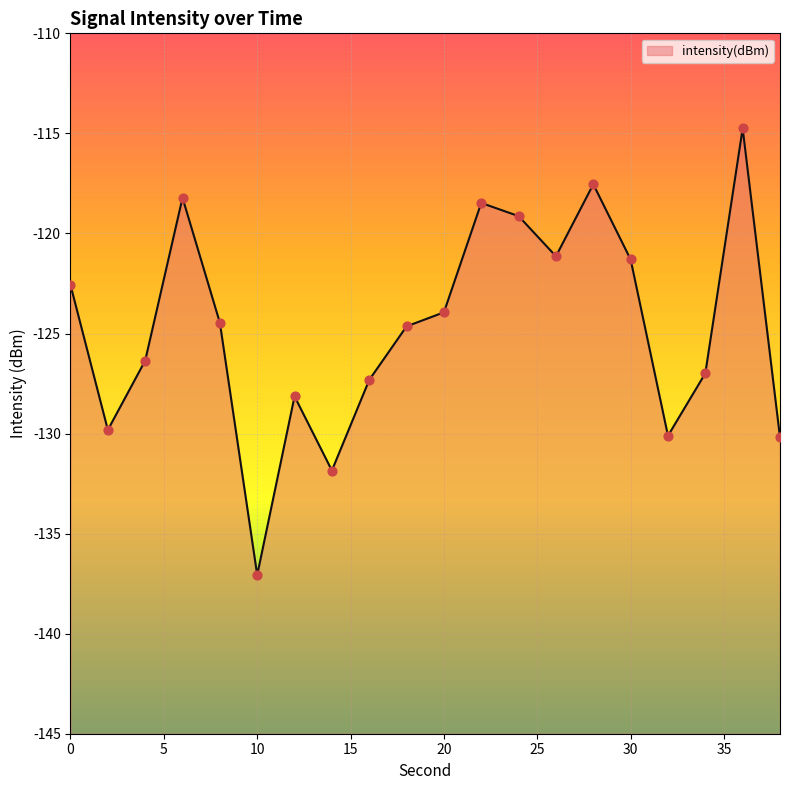

Between 14 and 6, which is larger?

6